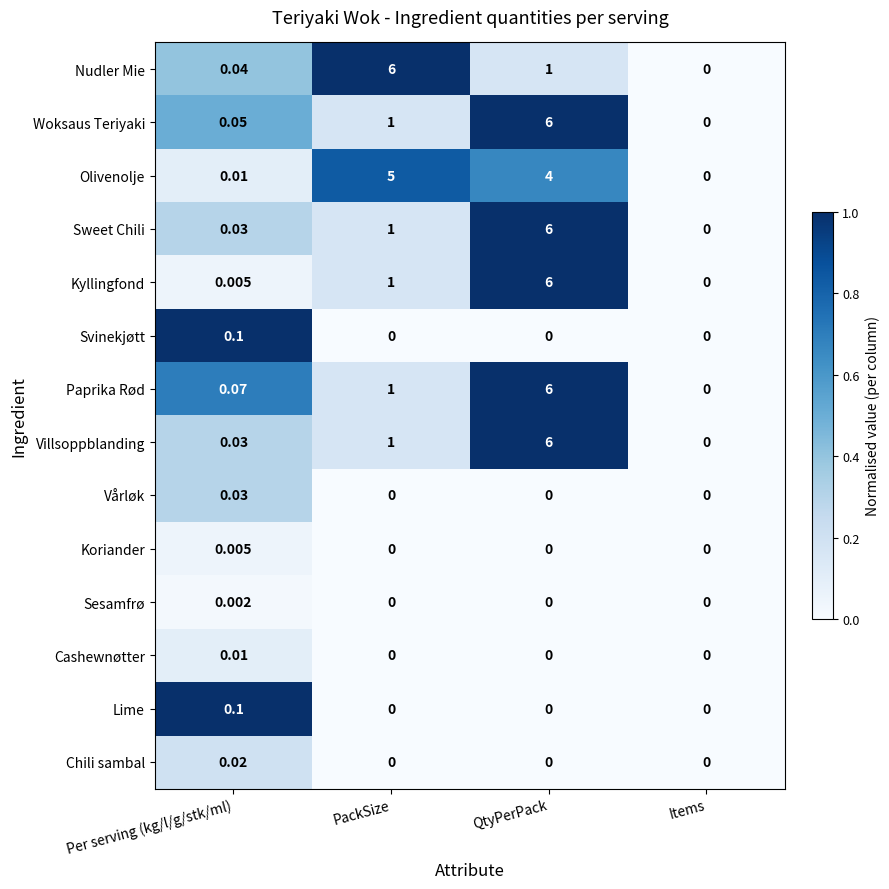

Where is Kyllingfond nearest to the value 3?

PackSize